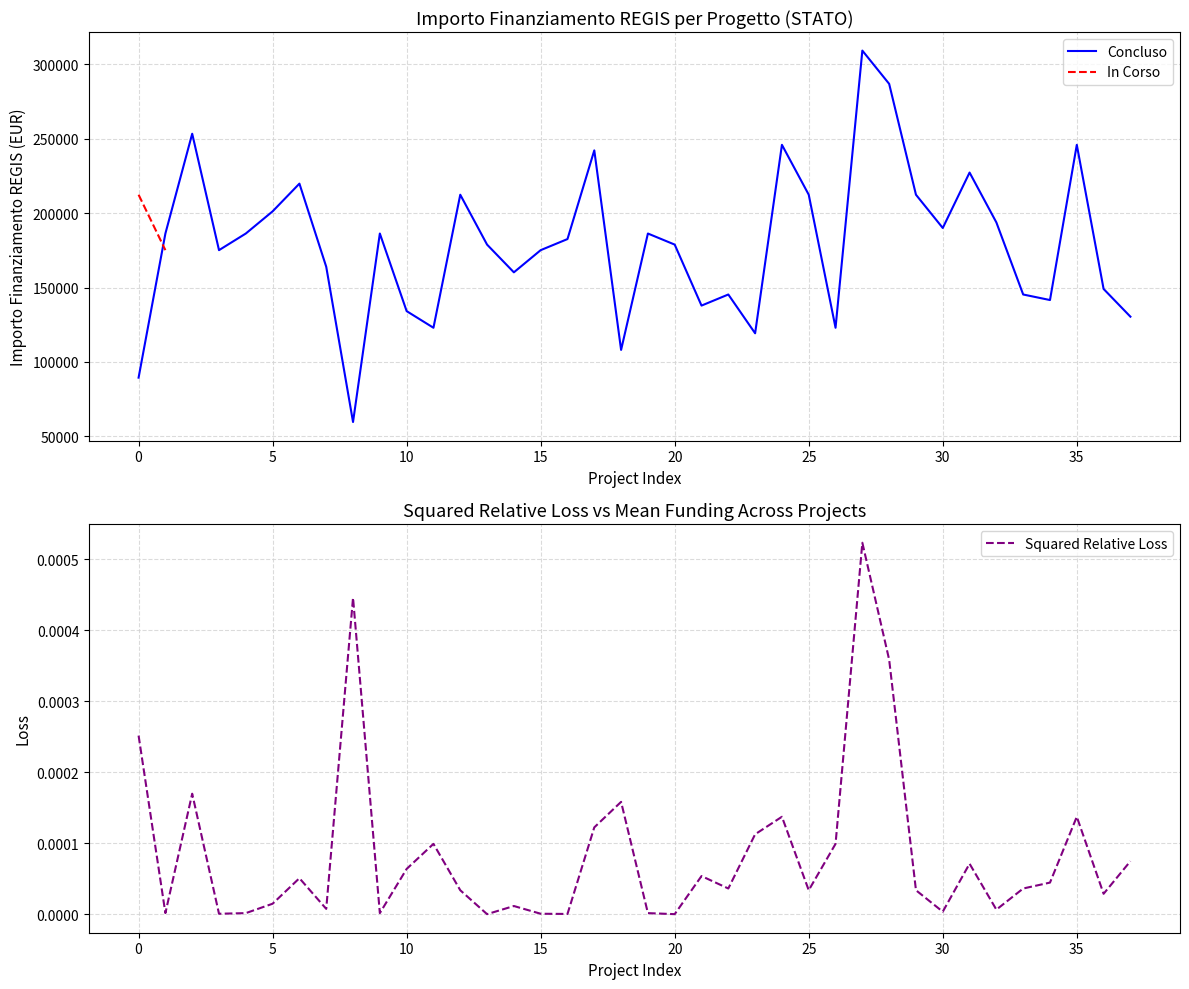

What is the maximum value for Concluso?

309242.7